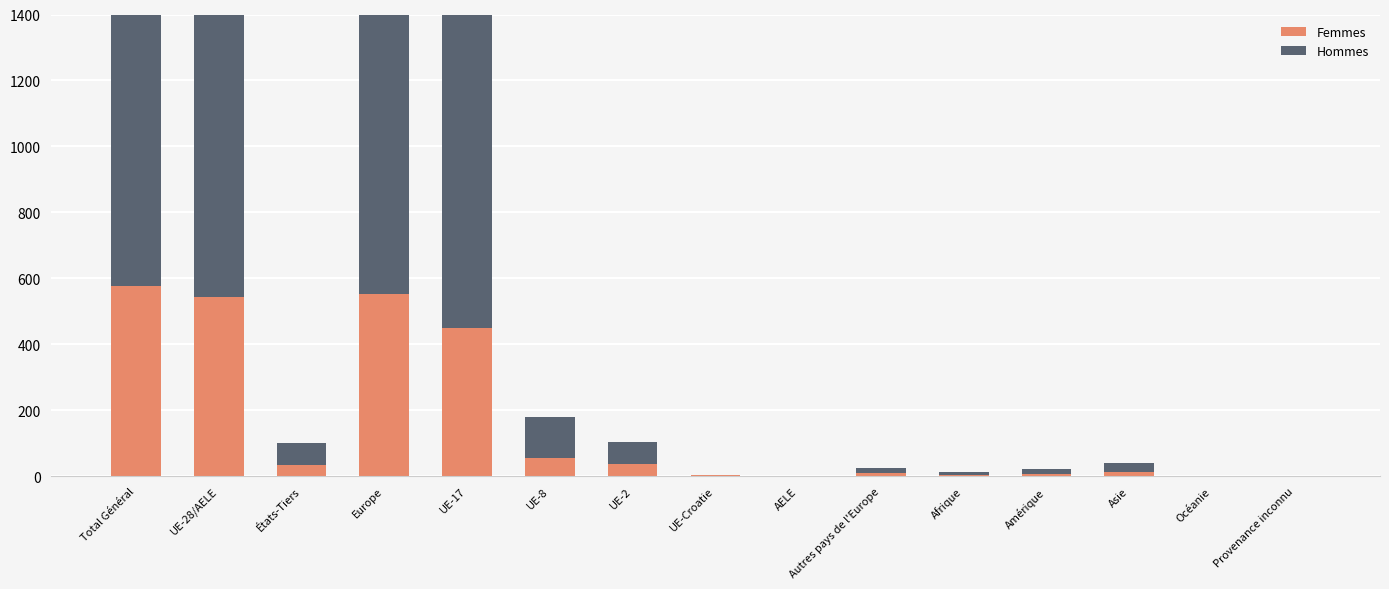

List the labels in order of Hommes value, smallest first.

UE-Croatie, AELE, Océanie, Provenance inconnu, Afrique, Amérique, Autres pays de l'Europe, Asie, États-Tiers, UE-2, UE-8, UE-17, UE-28/AELE, Europe, Total Général